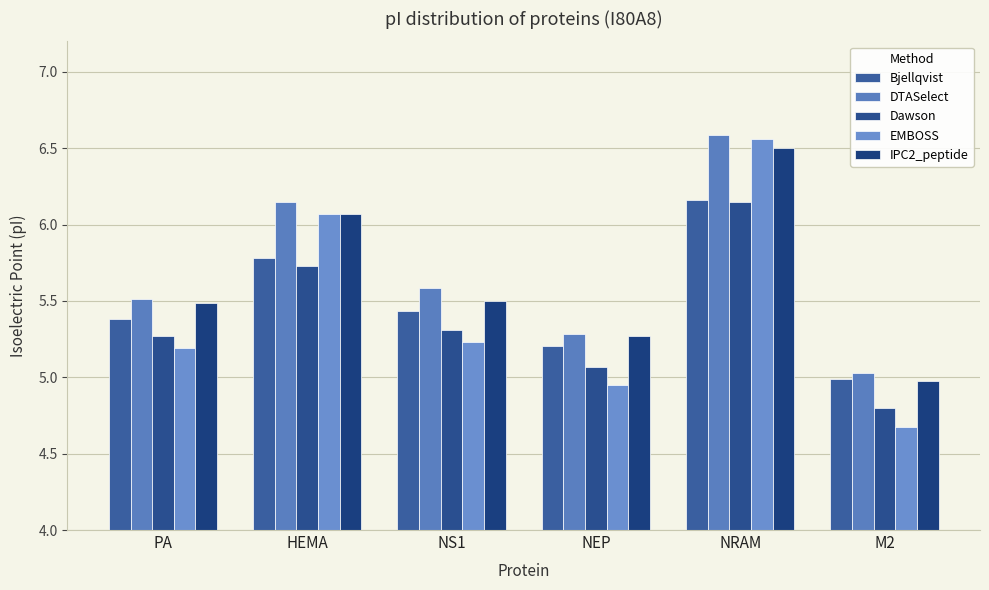

At how many categories does at least one series exceed 5?

6